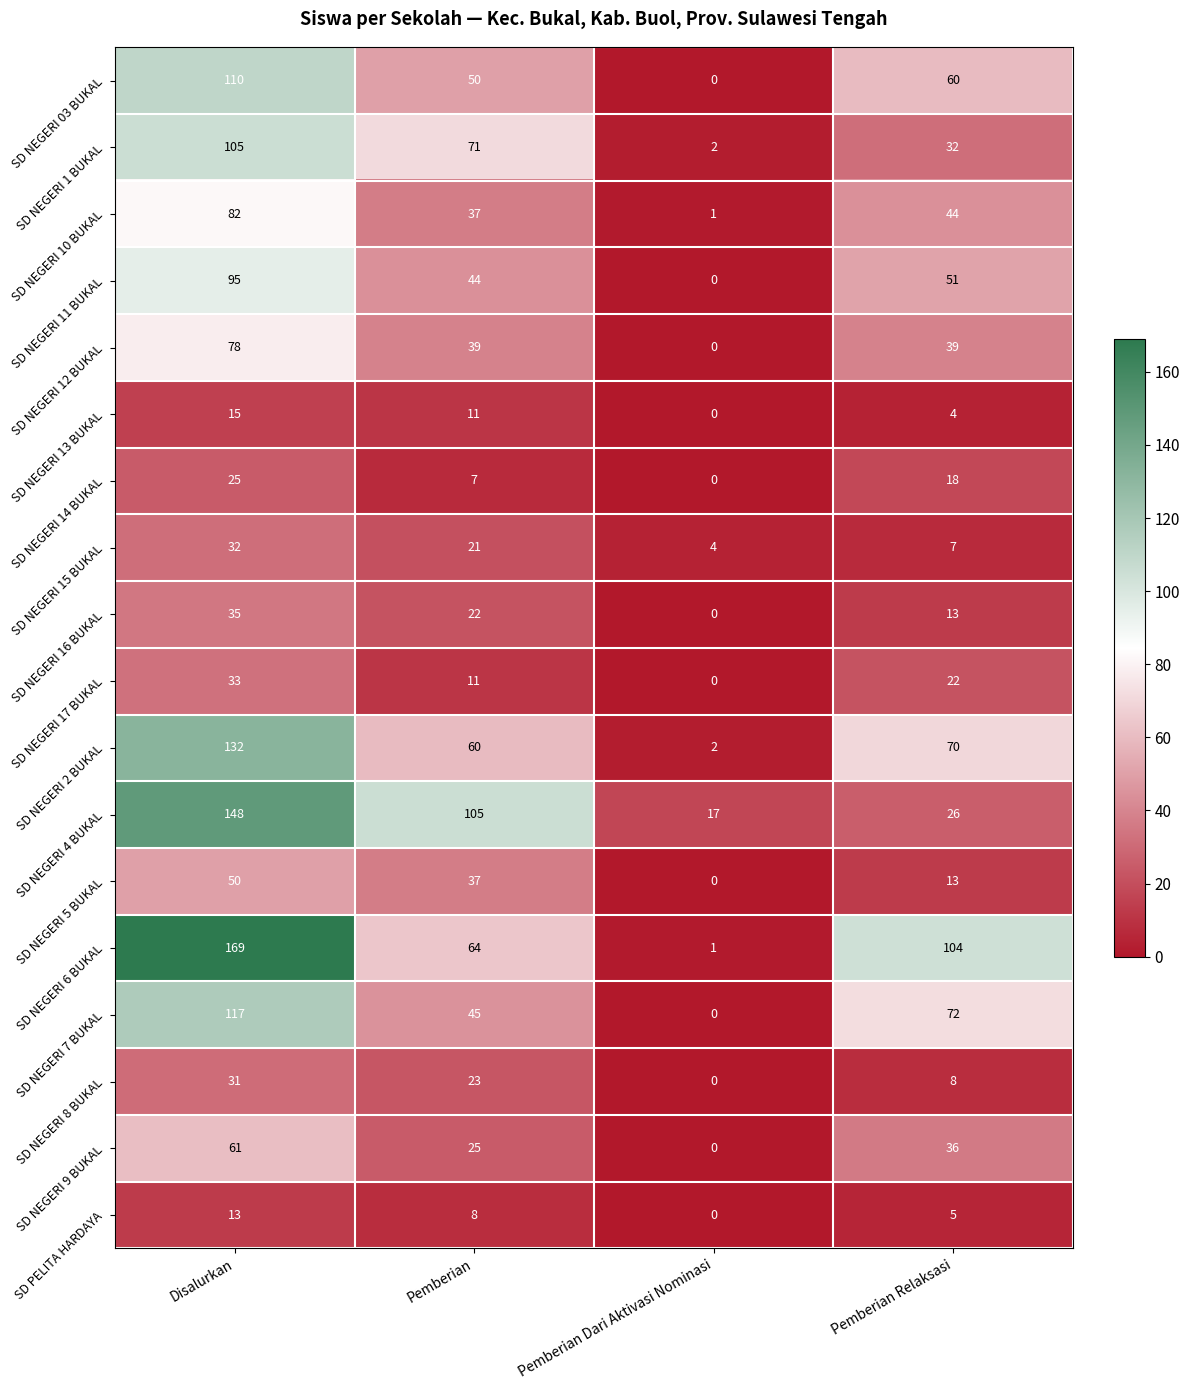

Rank the series at Disalurkan from highest to lowest value.

SD NEGERI 6 BUKAL, SD NEGERI 4 BUKAL, SD NEGERI 2 BUKAL, SD NEGERI 7 BUKAL, SD NEGERI 03 BUKAL, SD NEGERI 1 BUKAL, SD NEGERI 11 BUKAL, SD NEGERI 10 BUKAL, SD NEGERI 12 BUKAL, SD NEGERI 9 BUKAL, SD NEGERI 5 BUKAL, SD NEGERI 16 BUKAL, SD NEGERI 17 BUKAL, SD NEGERI 15 BUKAL, SD NEGERI 8 BUKAL, SD NEGERI 14 BUKAL, SD NEGERI 13 BUKAL, SD PELITA HARDAYA